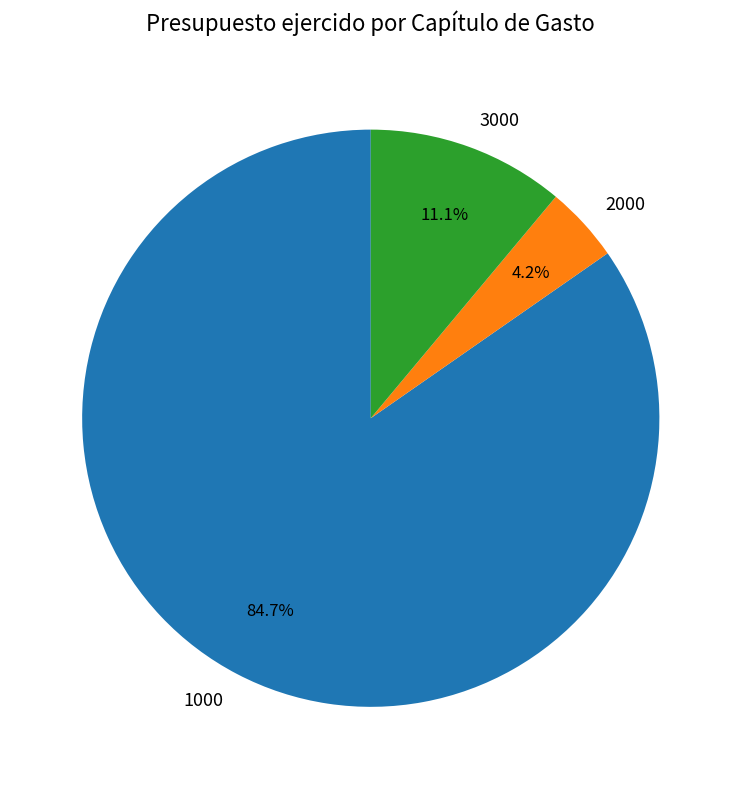

Between 3000 and 1000, which is larger?

1000